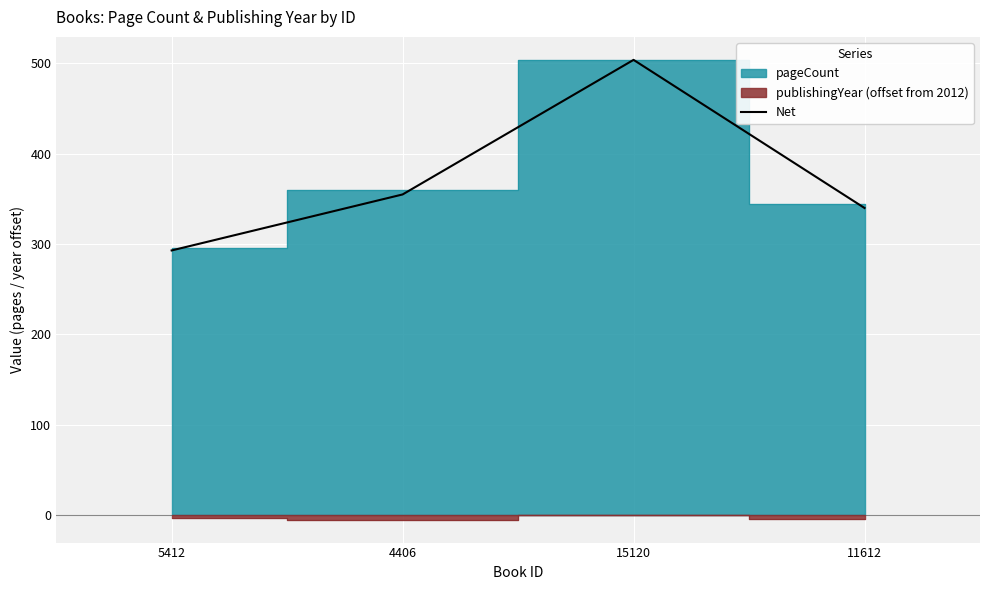

What is the ratio of the value at 4406 to the value at 11612?

1.0